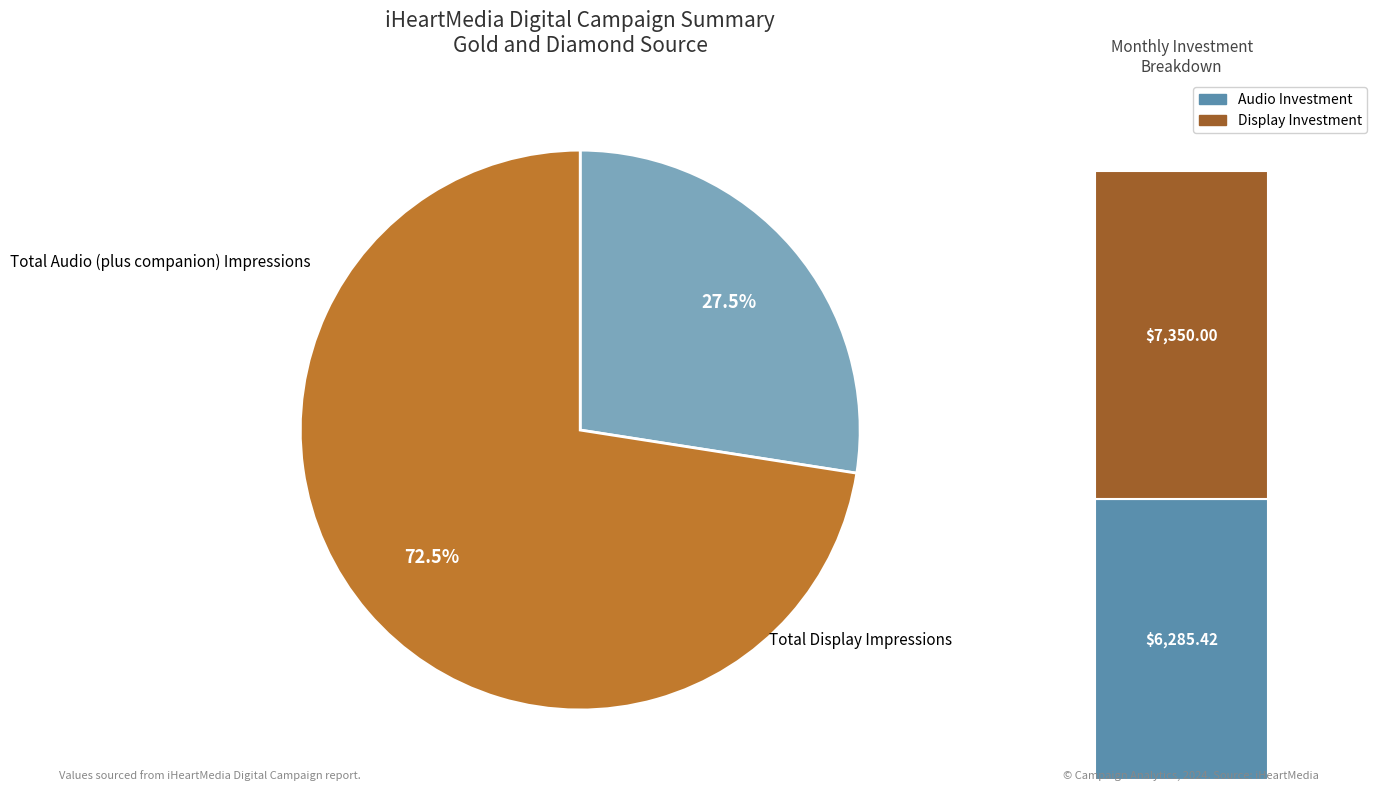

To the nearest percent, what percentage of the pie is Total Display Impressions?

73%